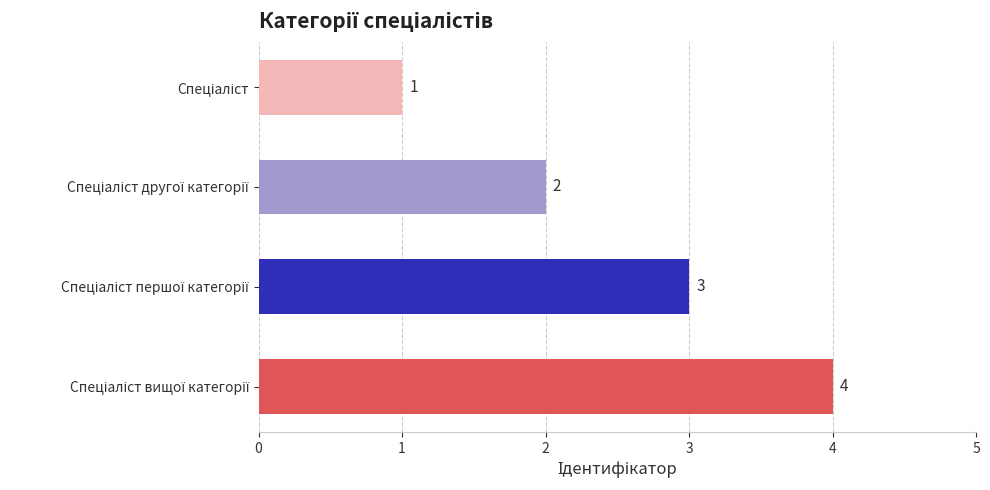

What is the value of the 1st bar from the top?

1